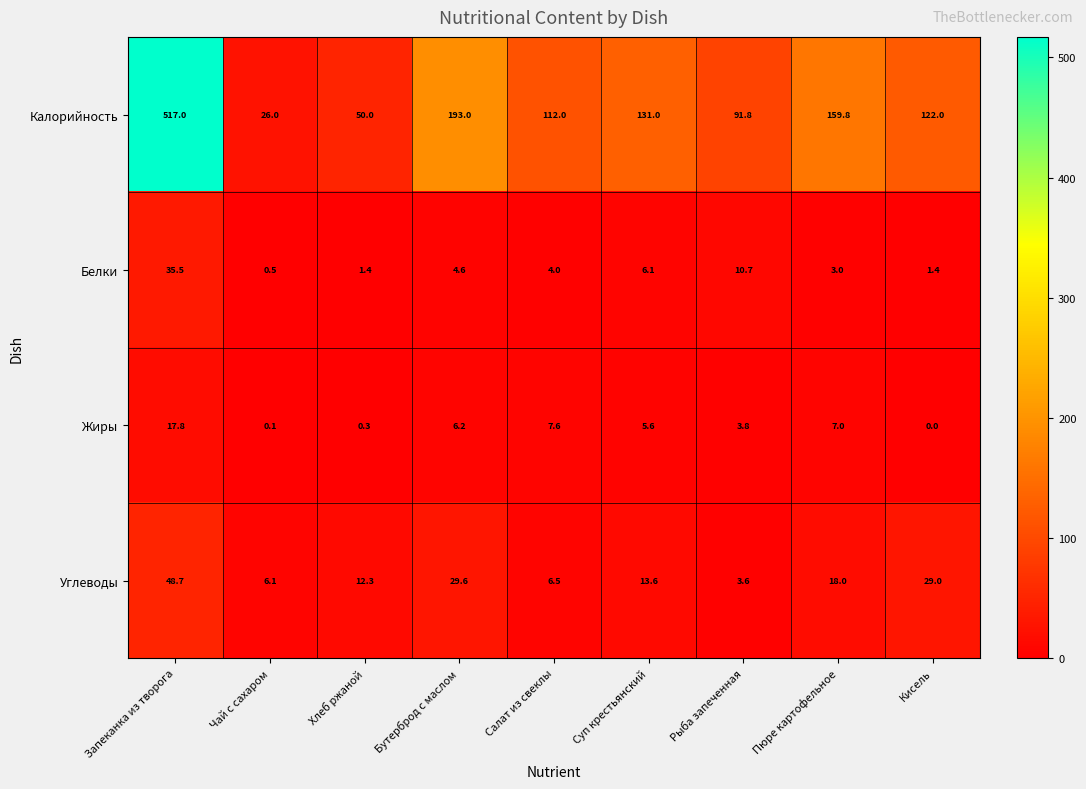

At which label is Углеводы closest to 26?

Кисель